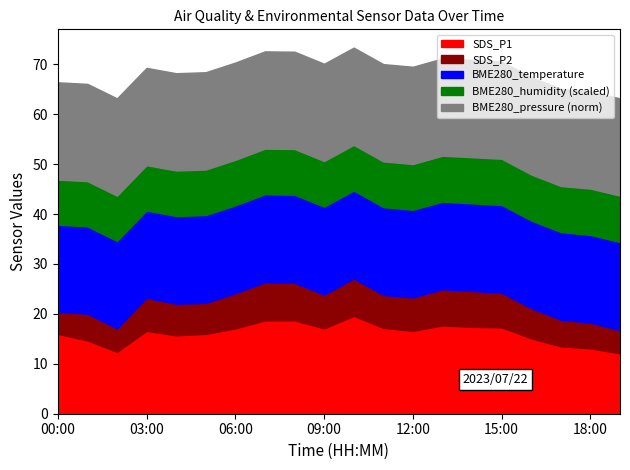

Does the chart display data point markers on the line(s)?

No